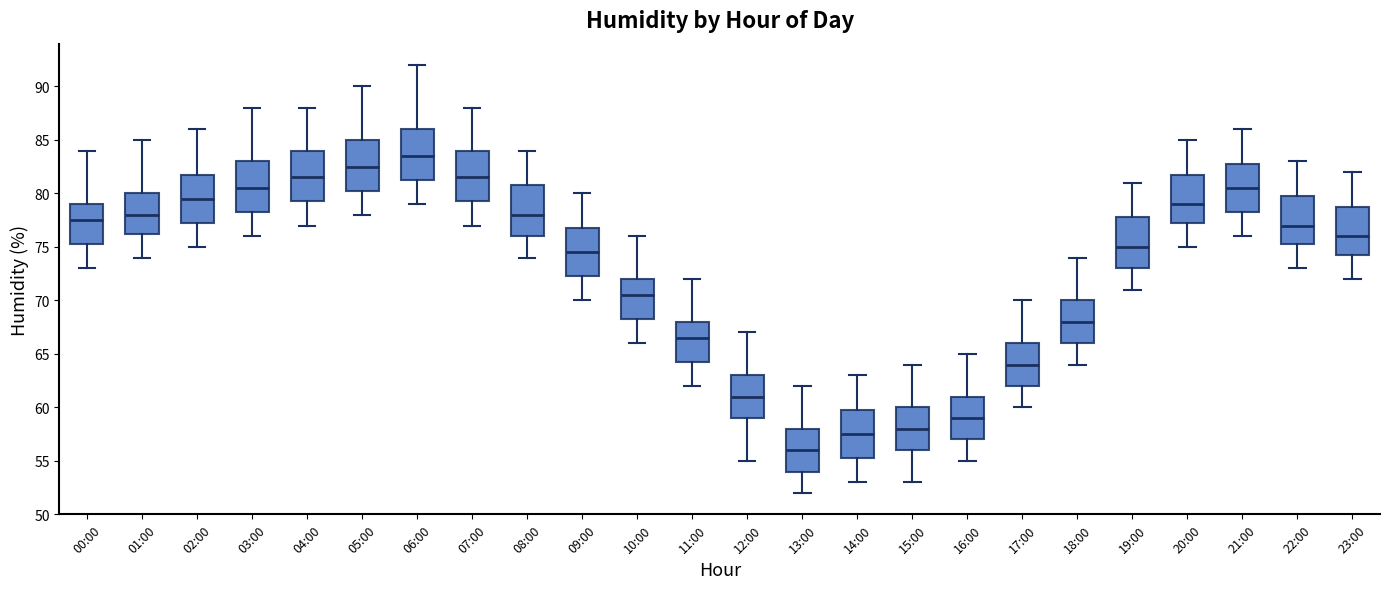

Which box has the lowest median line?

13:00